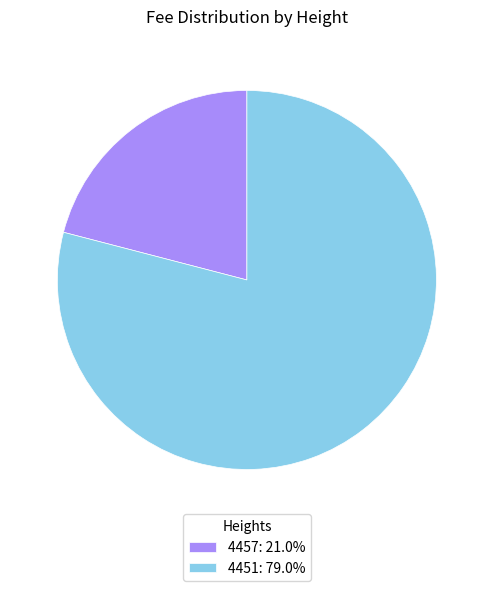

Which slice represents more than half of the pie?

4451